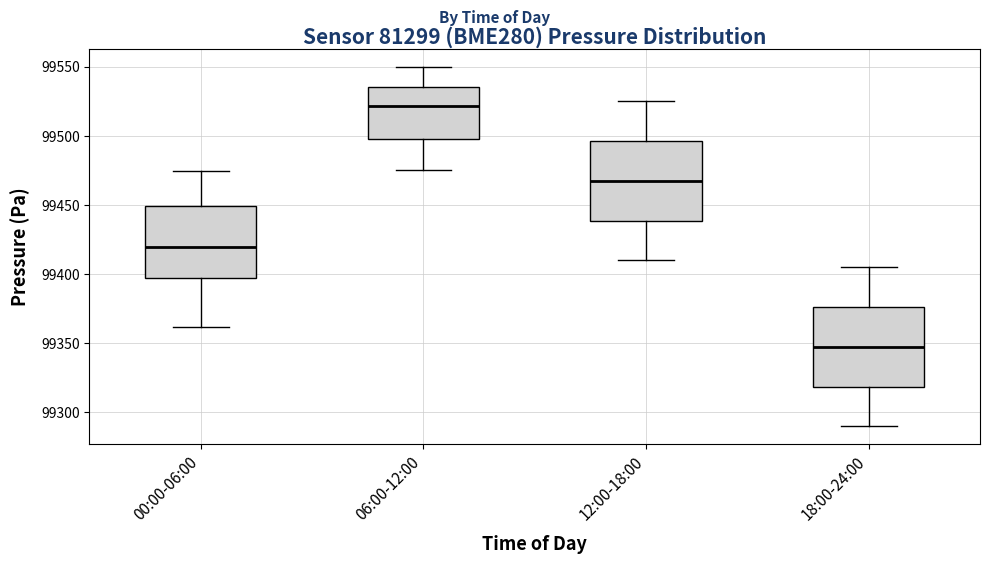

Reading left to right, transcribe this box plot: for each box, give where its median line is, the range the box spans, and where its two whiskers end, as read against the y-axis. The values are not printed on the chart, so give them approximately, as read against the axis.

00:00-06:00: median 99420, box 99395 to 99450, whiskers 99360 to 99475
06:00-12:00: median 99520, box 99500 to 99535, whiskers 99475 to 99550
12:00-18:00: median 99470, box 99440 to 99495, whiskers 99410 to 99525
18:00-24:00: median 99350, box 99320 to 99375, whiskers 99290 to 99405